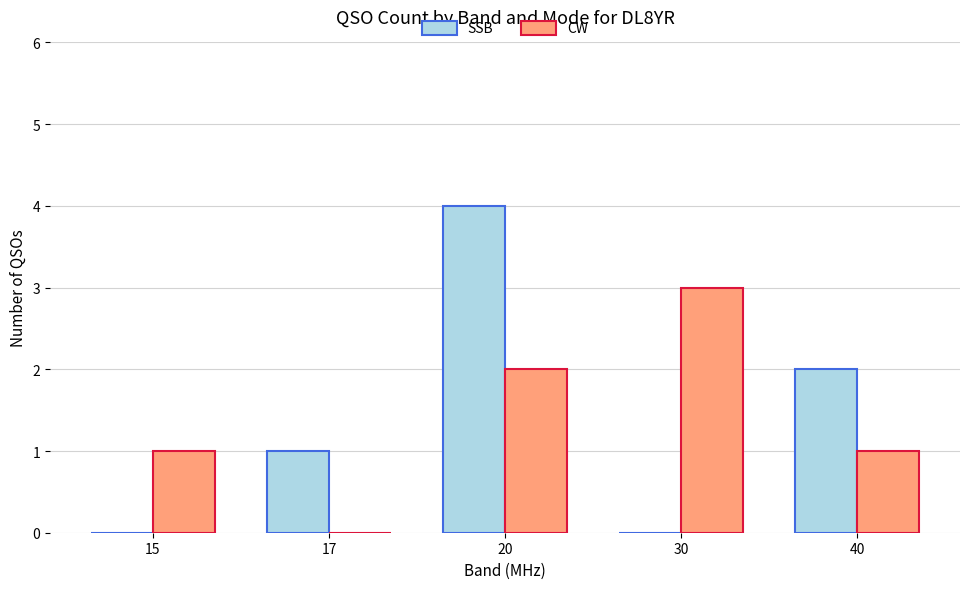

Which series has the widest spread of values?

SSB